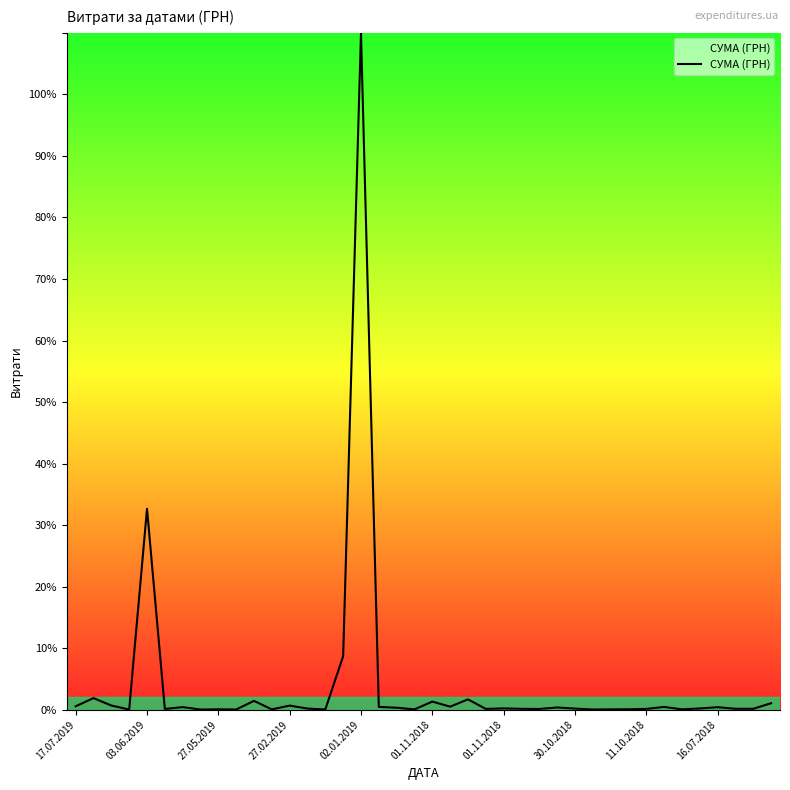

Is this an area chart (filled region under the line)?

No